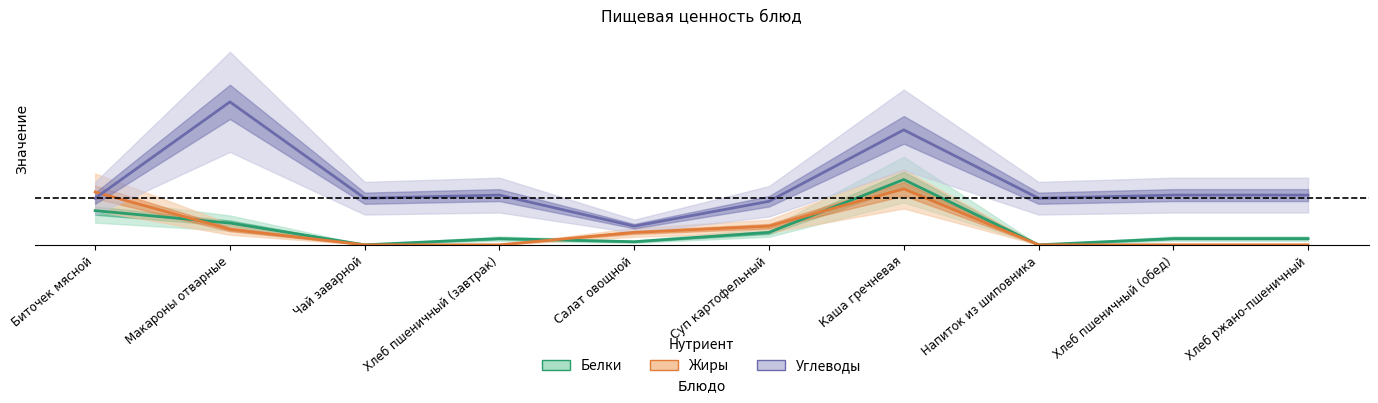

True or false: Белки has a value of 30 at Каша гречневая.

False